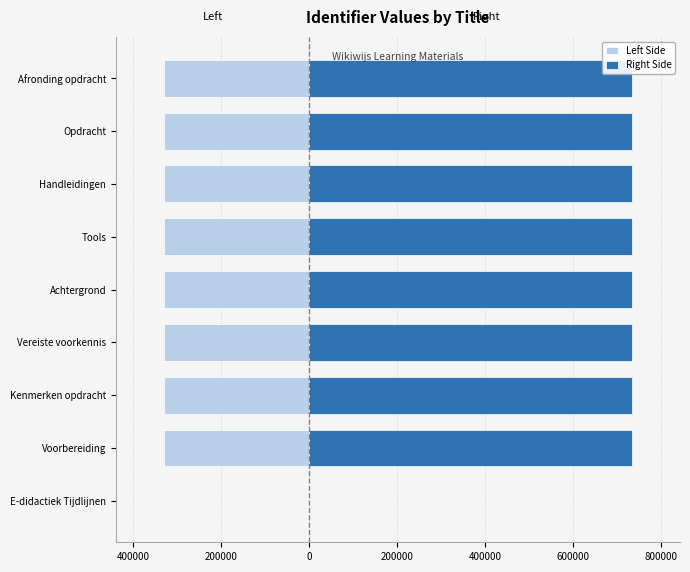

List the series in order of their peak value, highest first.

Right Side, Left Side